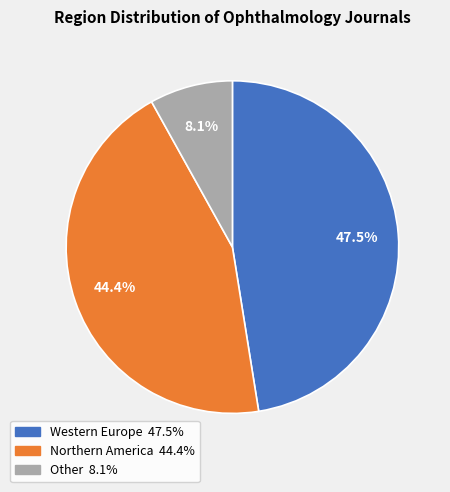

Combined, what portion of the pie is Northern America and Western Europe?

91.9%